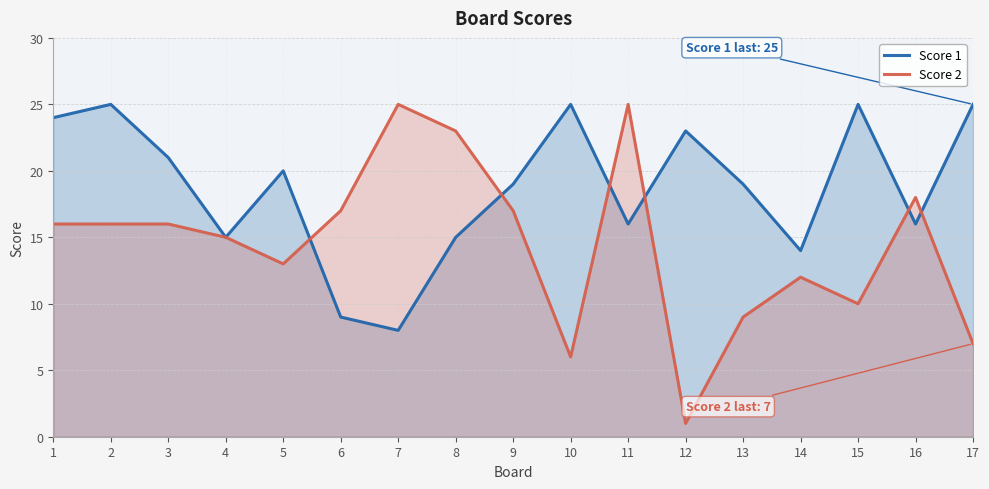

Where is Score 2 nearest to the value 13?

5